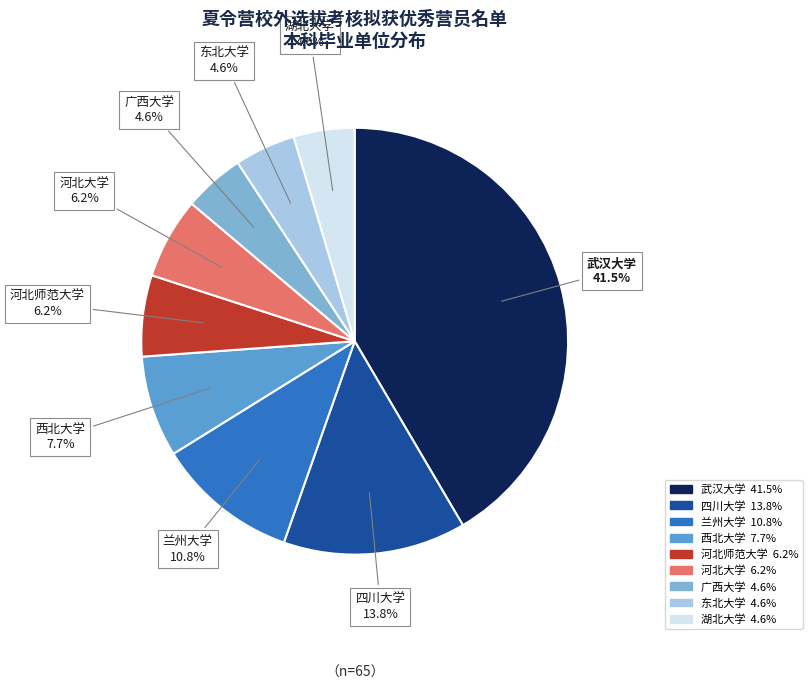

To the nearest percent, what is the difference between the 西北大学 and 河北师范大学 slice percentages?

2%